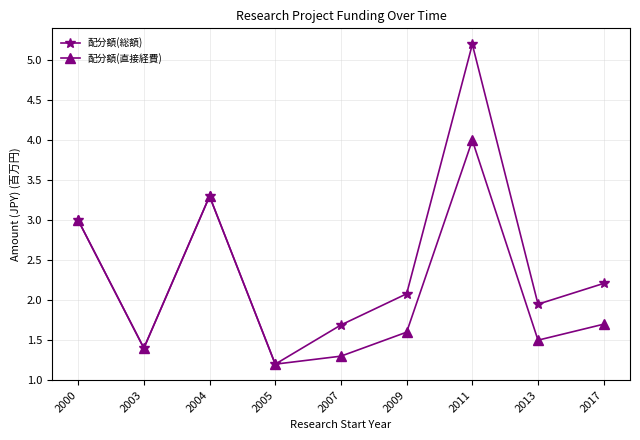

Which series has the largest total across all categories?

配分額(総額)